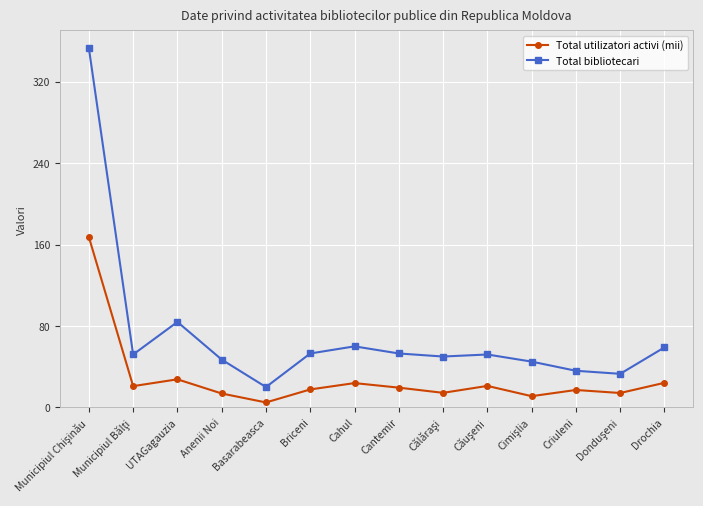

Which series has the largest range (max minus min)?

Total bibliotecari